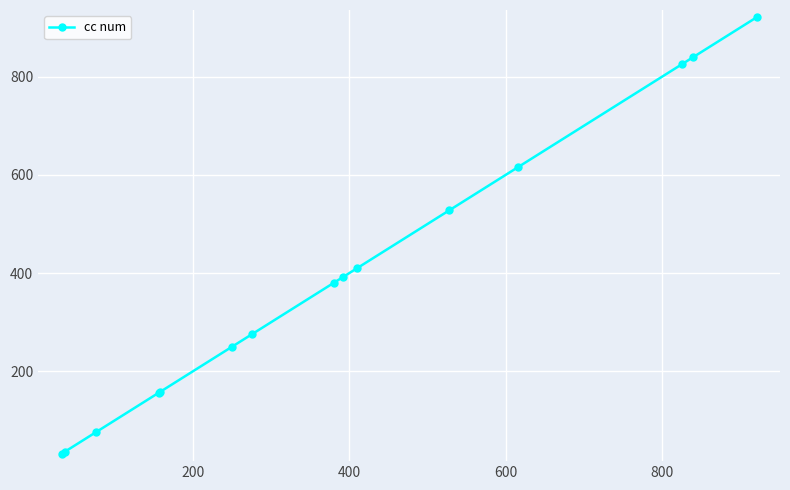

What is the difference between the maximum and minimum values?

889